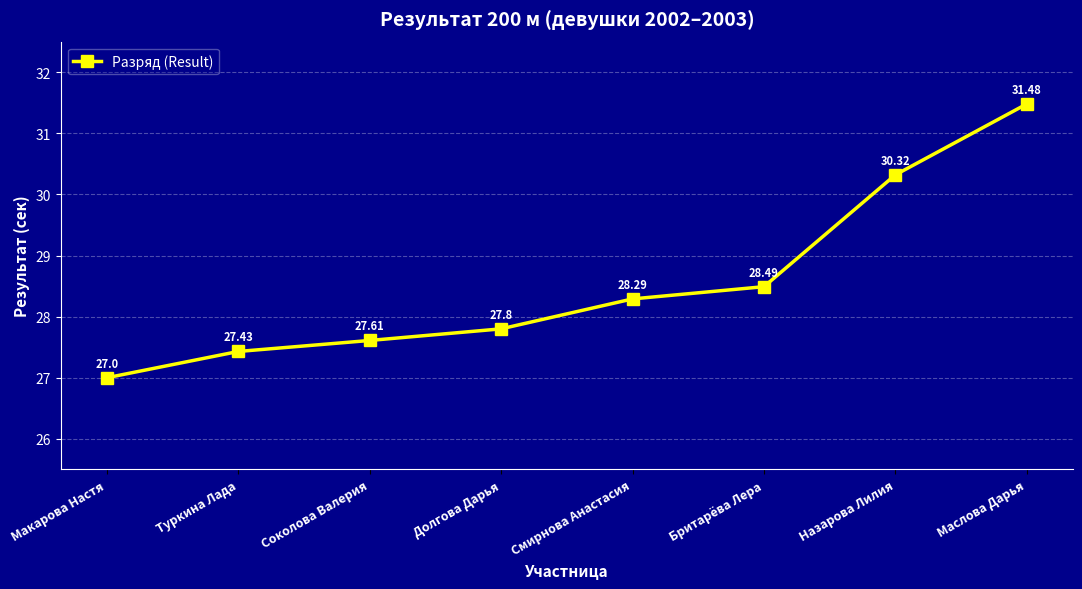

The value at Макарова Настя is 17.9. True or false?

False